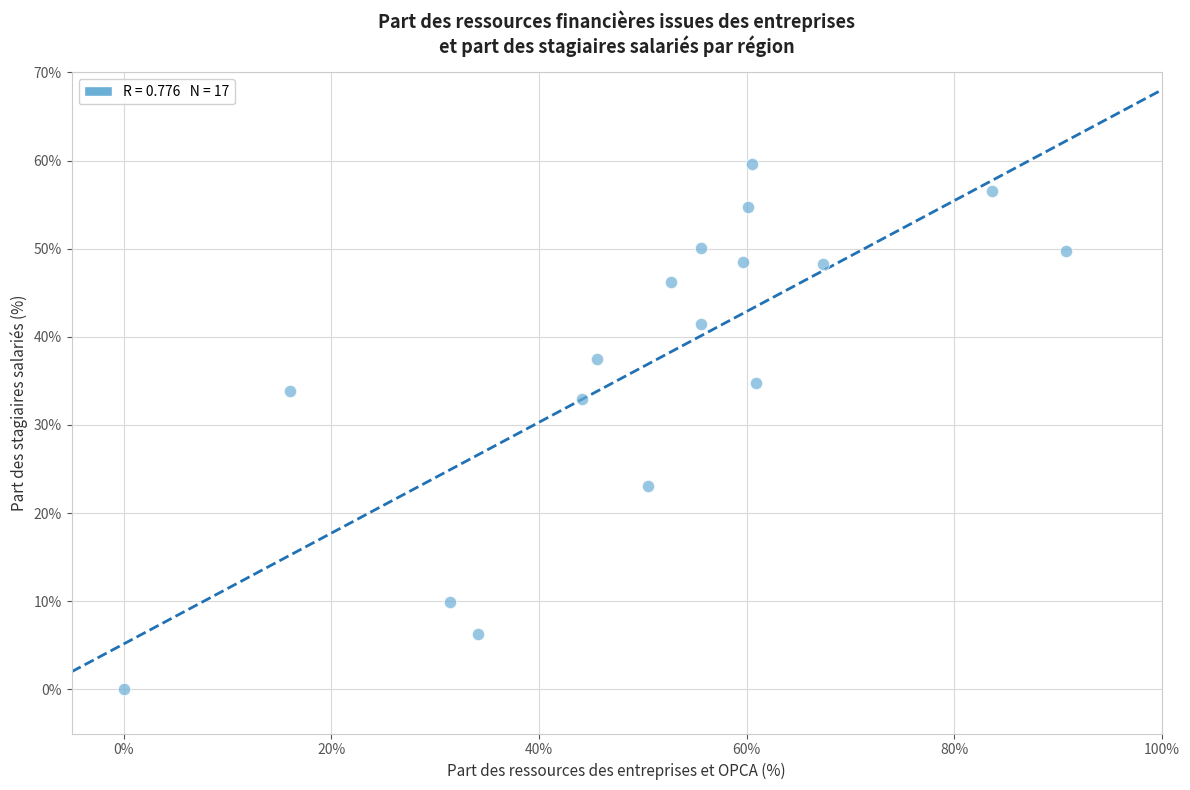

What Y value in the scatter plot is closest to 29?

33.0